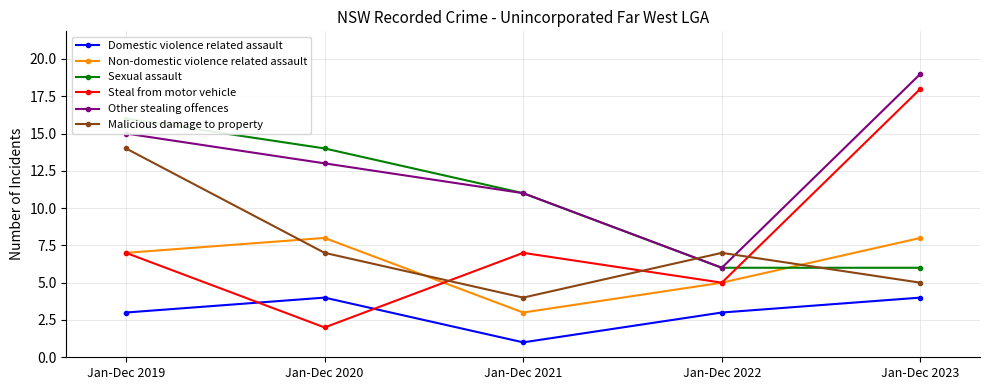

Which has a higher value, Jan-Dec 2022 or Jan-Dec 2021?

Jan-Dec 2022